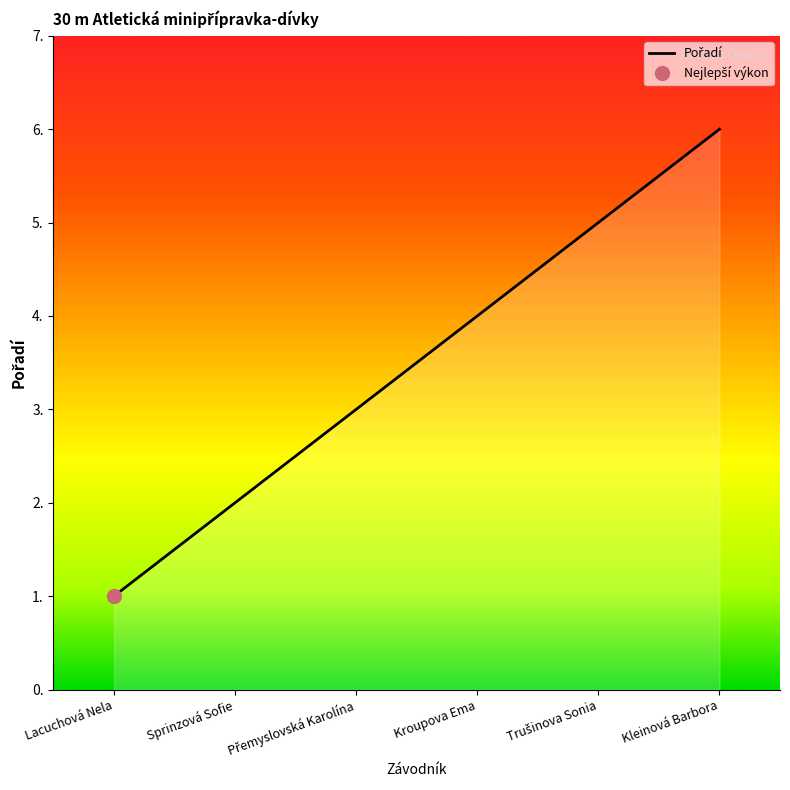

List the labels in order of value, smallest first.

Lacuchová Nela, Sprinzová Sofie, Přemyslovská Karolína, Kroupova Ema, Trušinova Sonia, Kleinová Barbora